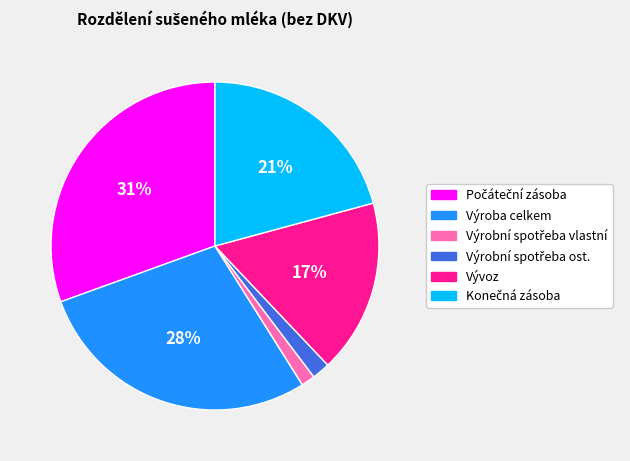

The Výroba celkem slice represents 28% of the pie. True or false?

True